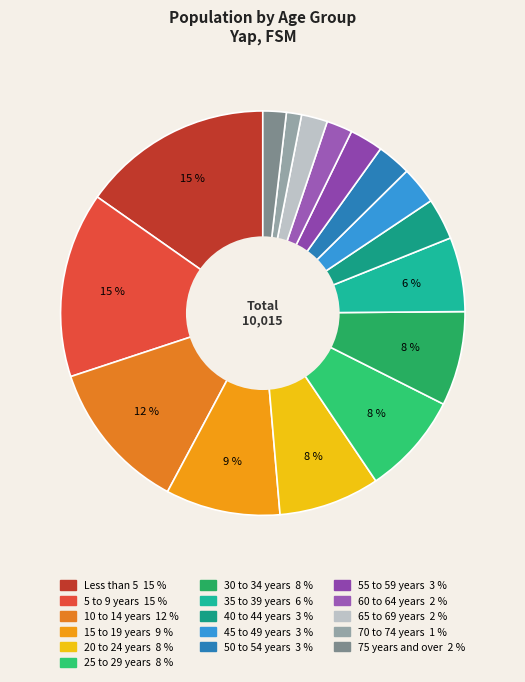

The 35 to 39 years slice represents 6% of the pie. True or false?

True